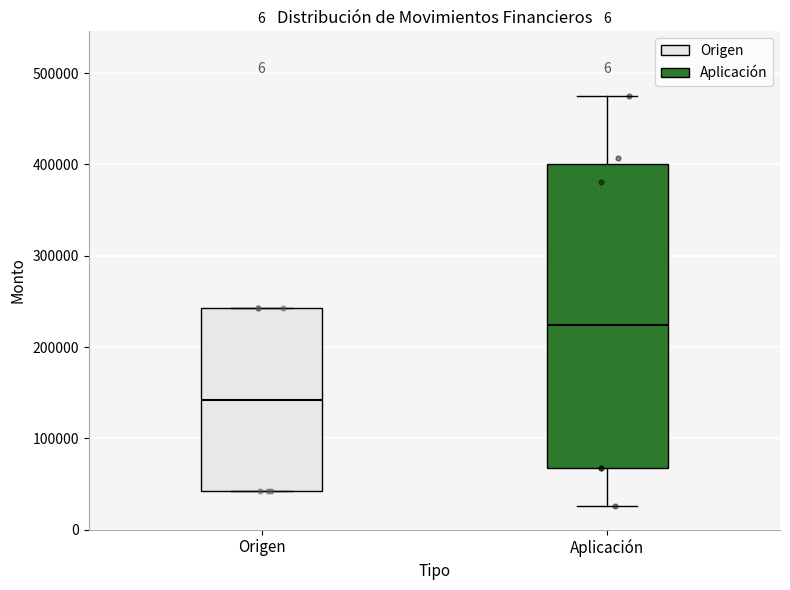

Where is the lower edge of the box for Aplicación on the y-axis? The values are not printed on the chart, so give them approximately, as read against the axis.

70000